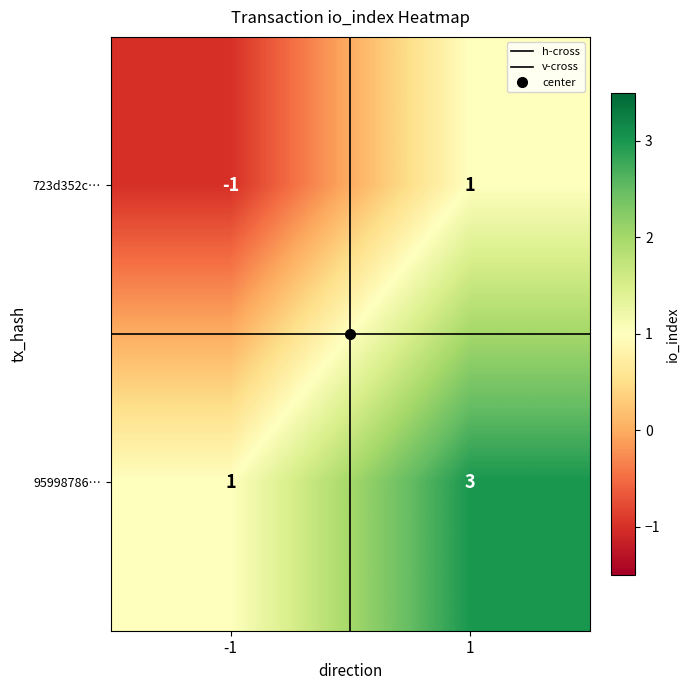

Rank the series at 1 from lowest to highest value.

723d352c…, 95998786…